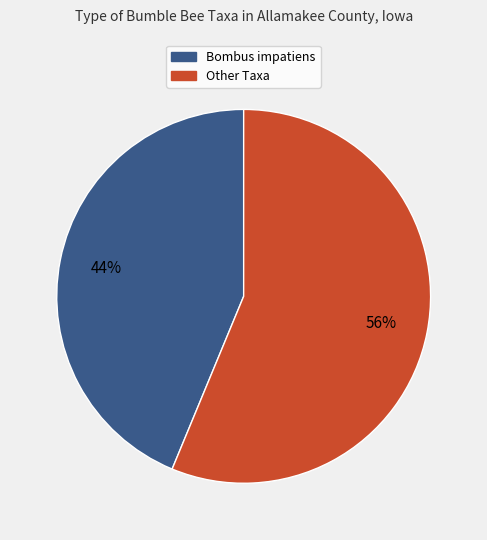

How many slices are in this pie chart?

2